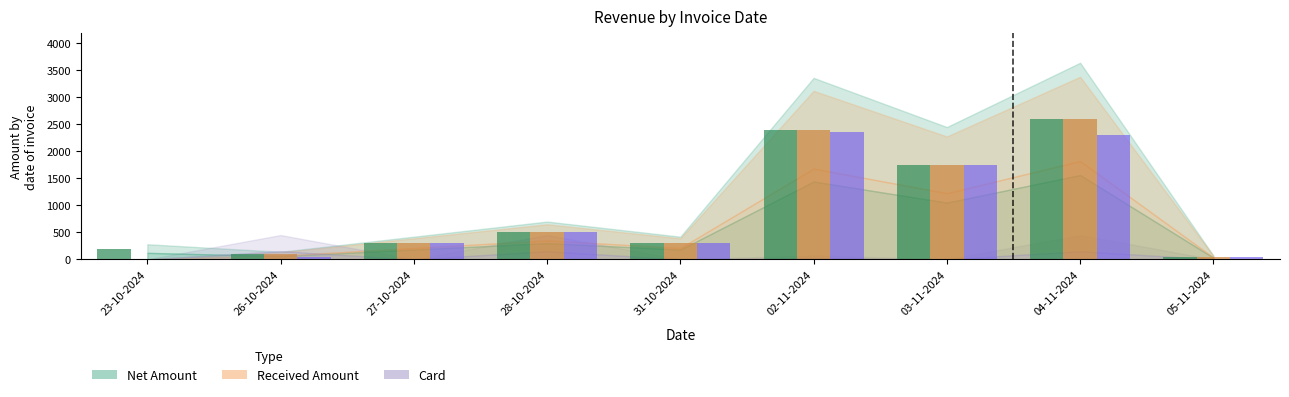

At which category does the chart reach its peak across all series?

04-11-2024